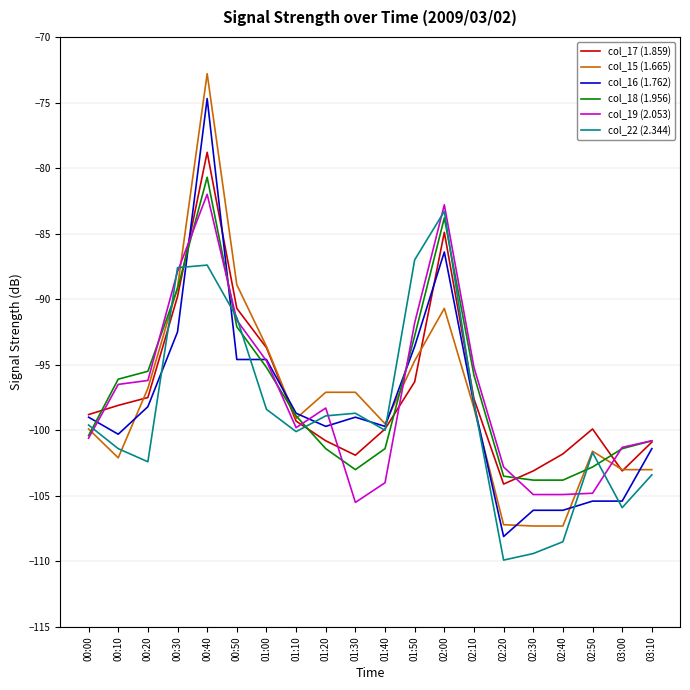

What is the difference between the maximum and minimum values in the col_17 (1.859) series?

25.3